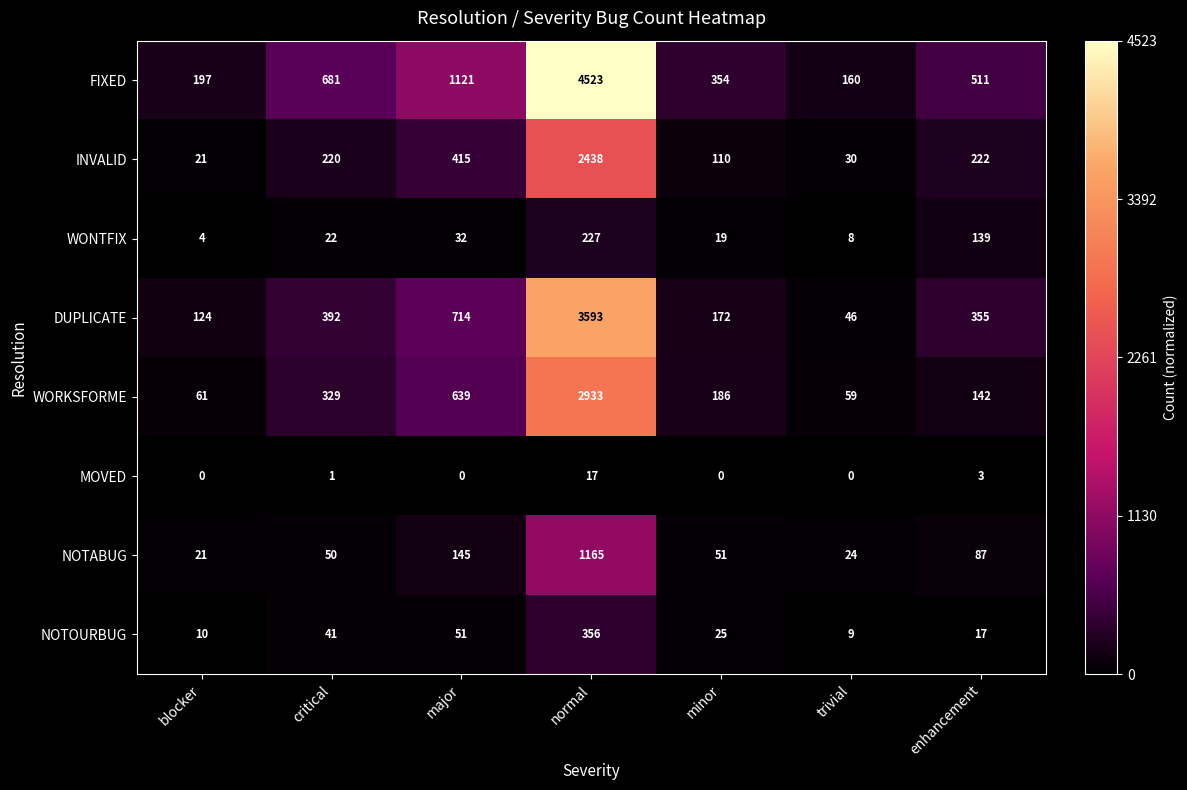

At which category is the sum across all series the highest?

normal